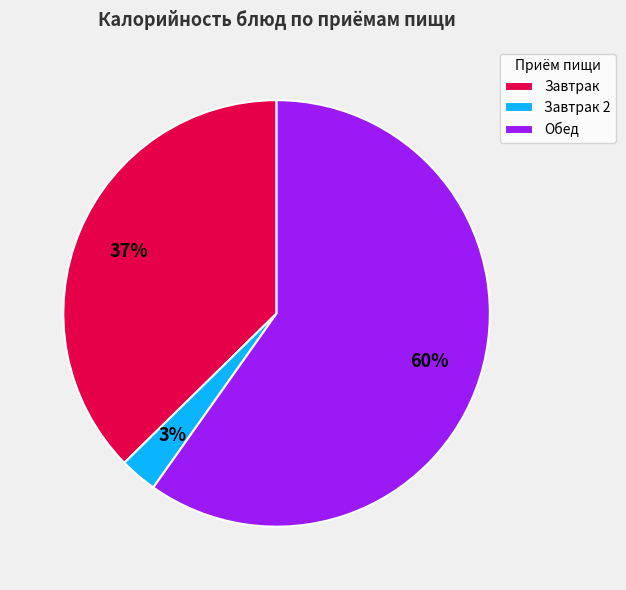

Between Завтрак 2 and Обед, which is larger?

Обед